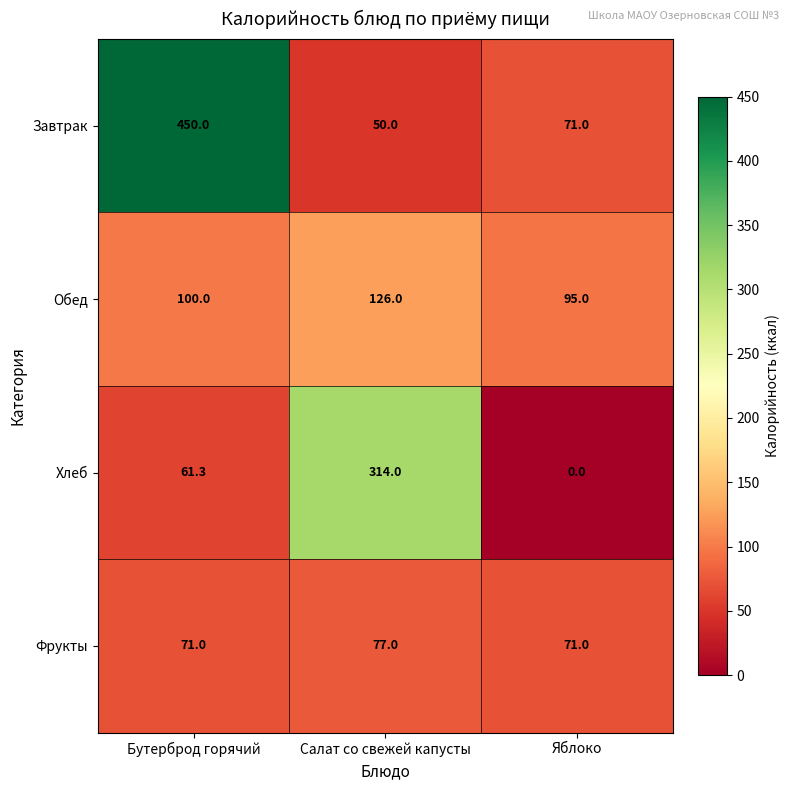

True or false: Обед has a value of 126.0 at Салат со свежей капусты.

True